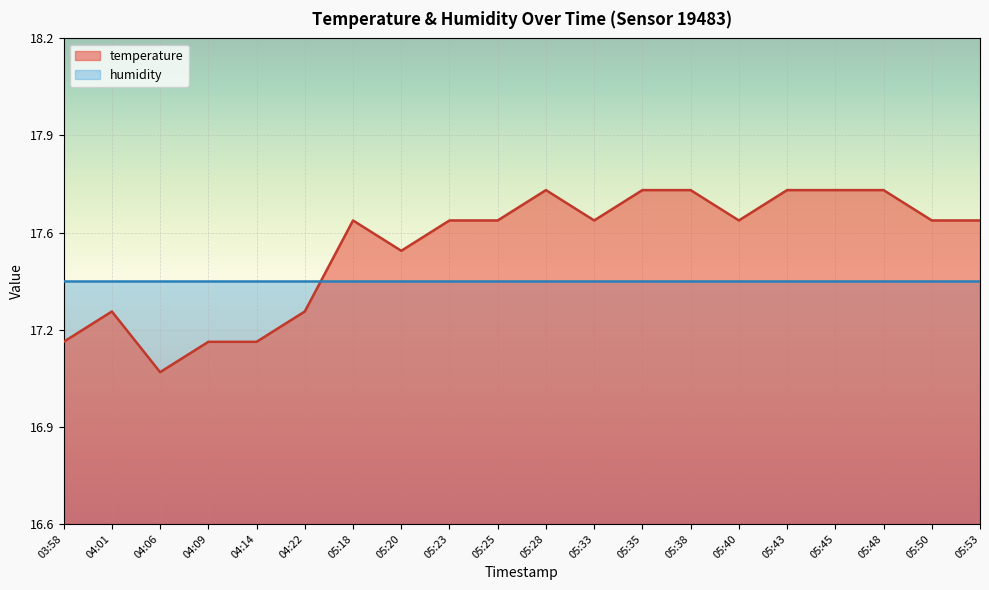

At which label is the value closest to 17?

04:06